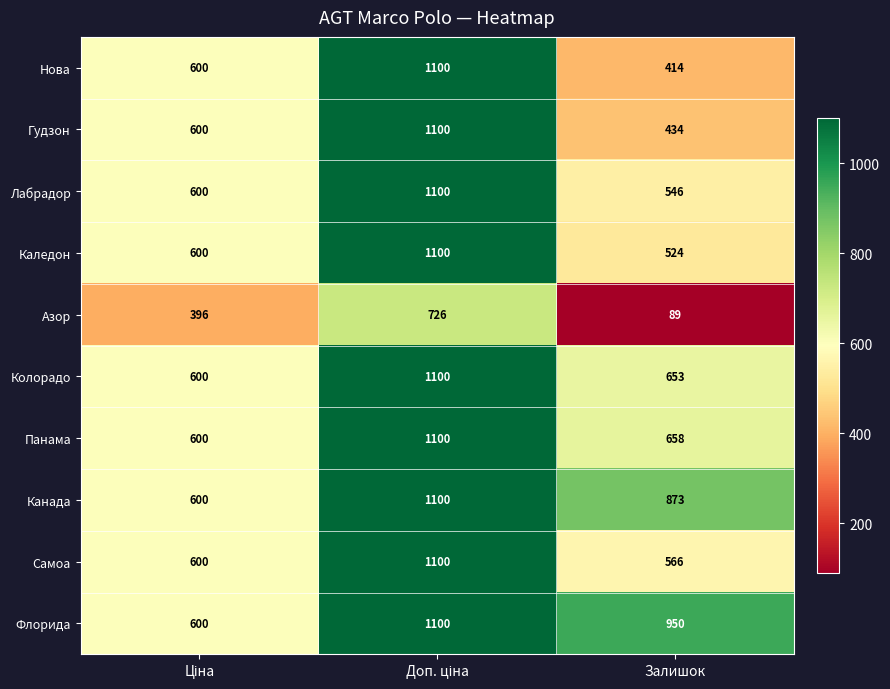

What is the sum of all Самоа values?

2266